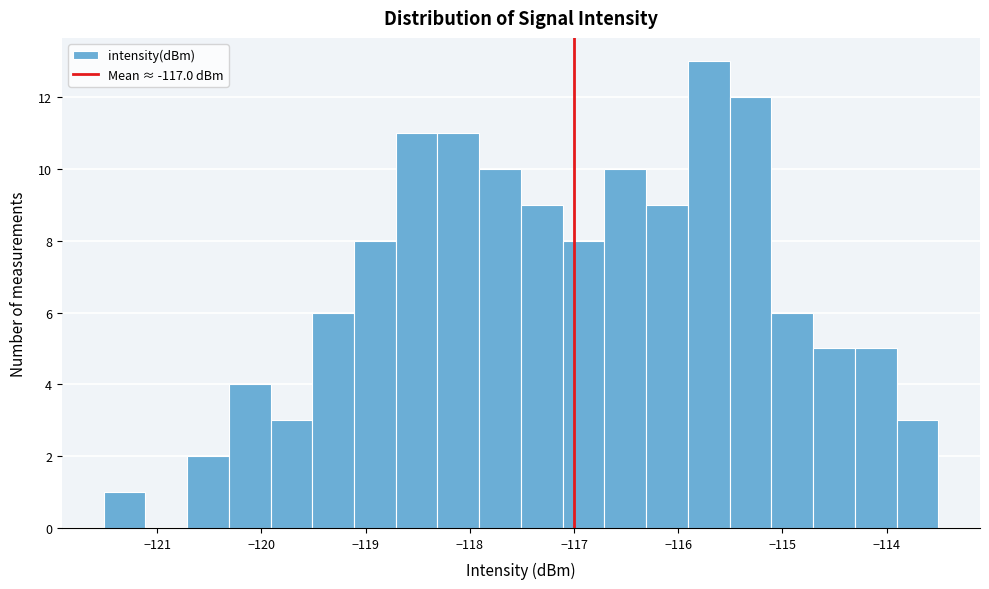

How tall is the bar that spans -116.3 to -115.9 on the x-axis? Neither the bar edges nor the heights are printed on the chart, so give them approximately, as read against the axes.

9